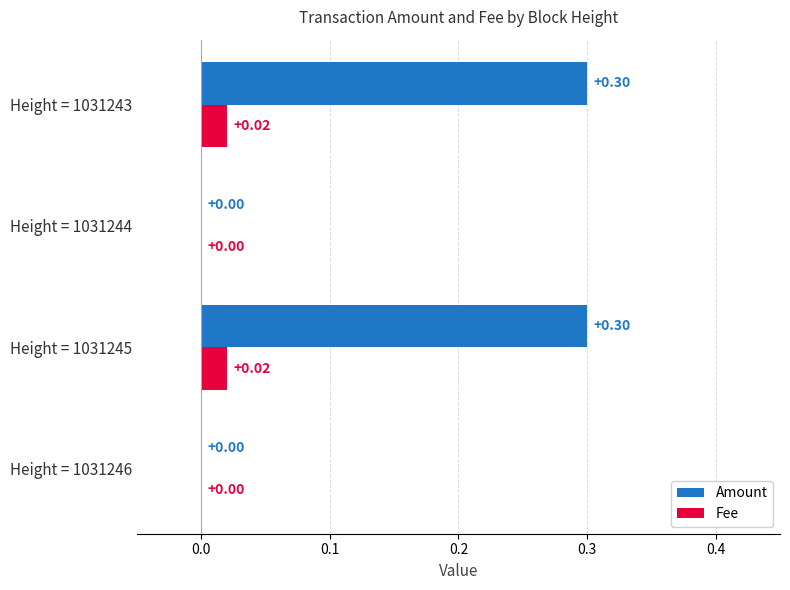

What is the sum of the Amount values at Height = 1031243 and Height = 1031245?

0.6